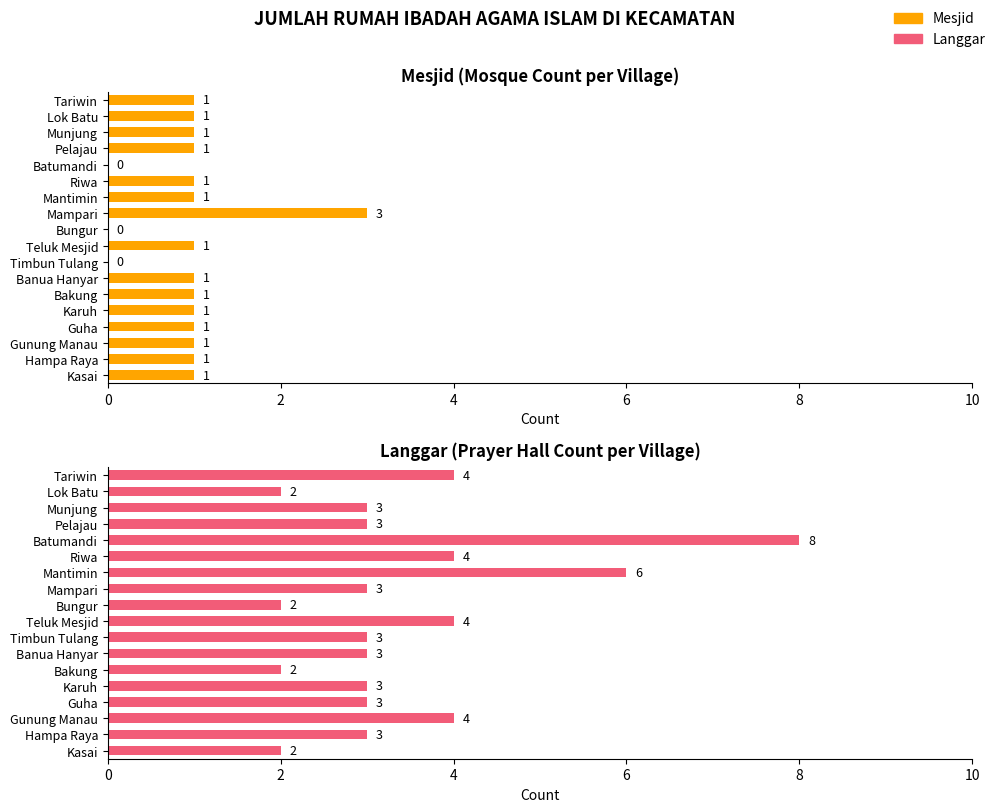

The Langgar series shows 3 at Munjung. True or false?

True